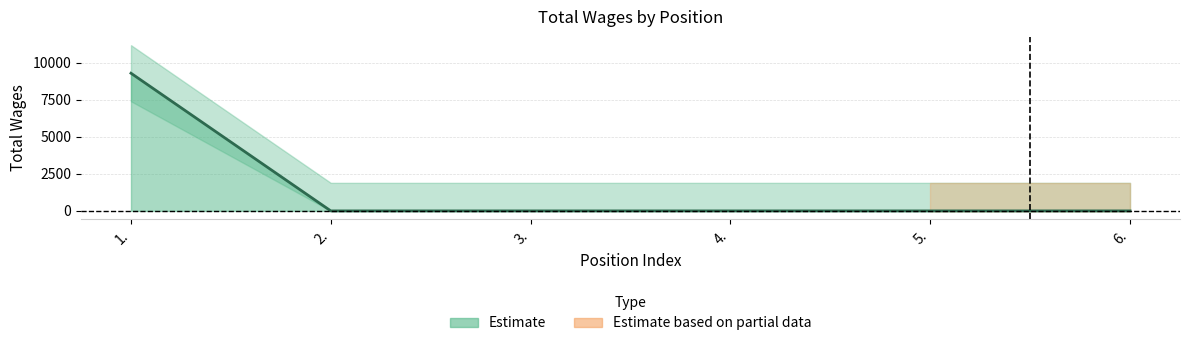

How many values exceed 0?

1